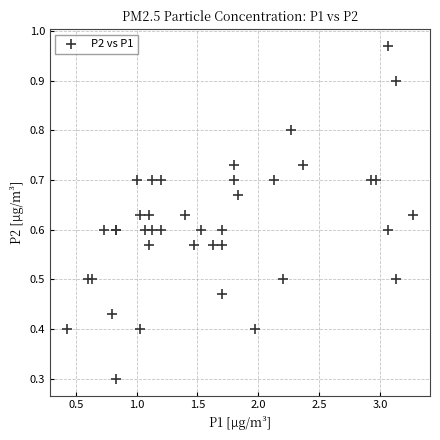

What Y value in the scatter plot is closest to 0?

0.3